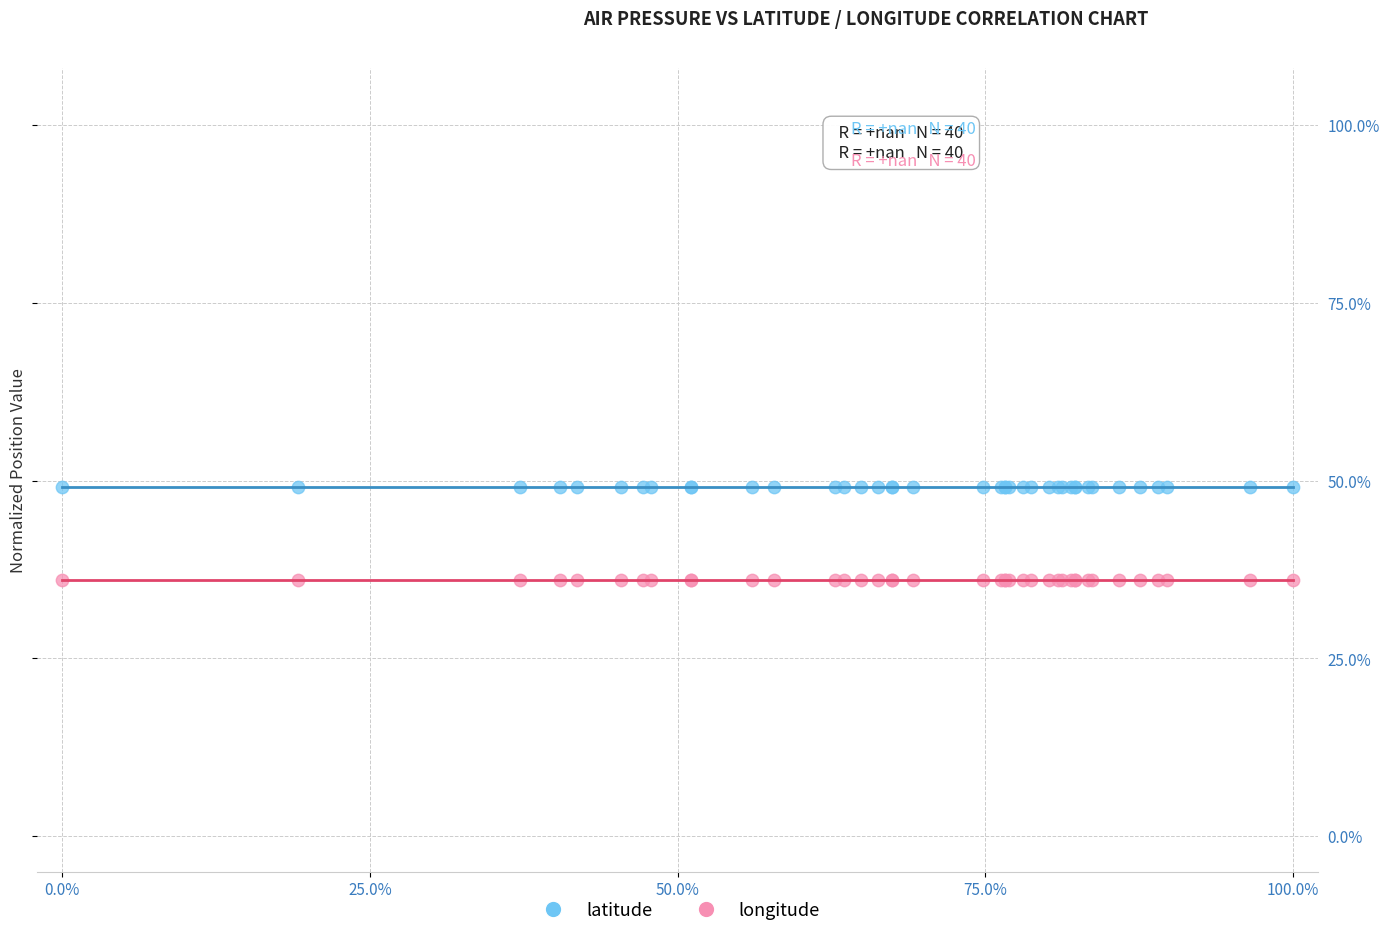

Which series contains the lowest Y value?

longitude